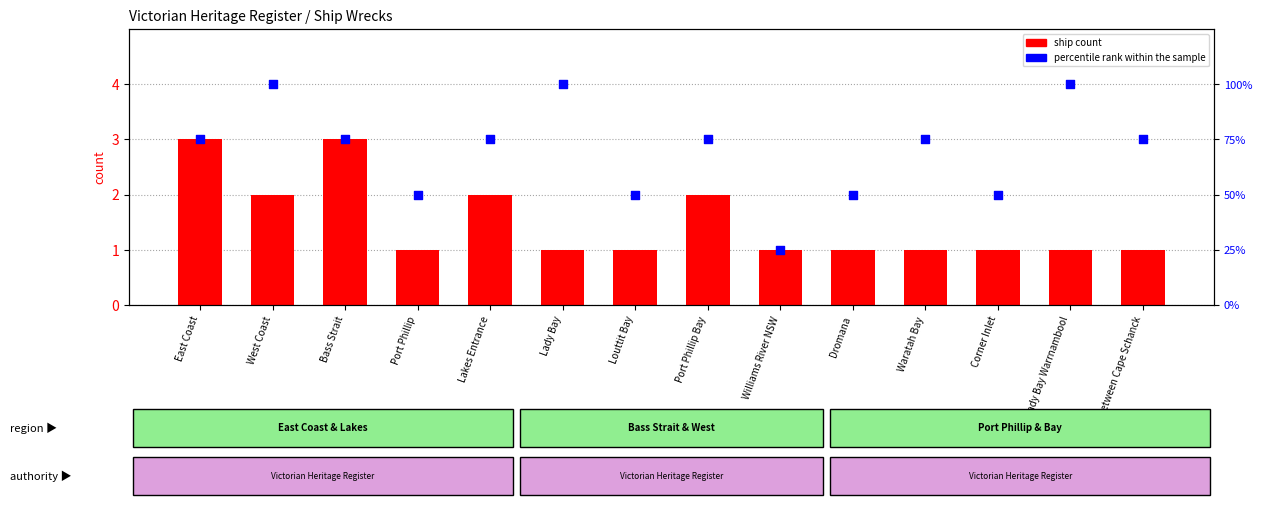

Which series has the largest Y range (max minus min)?

percentile rank within the sample